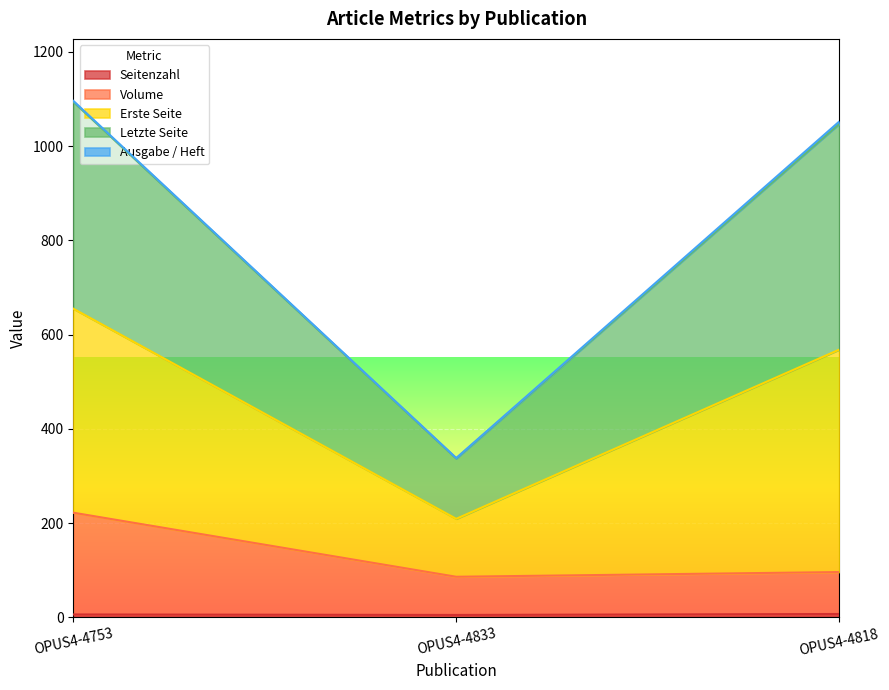

Which category has the highest value in the Erste Seite series?

OPUS4-4753